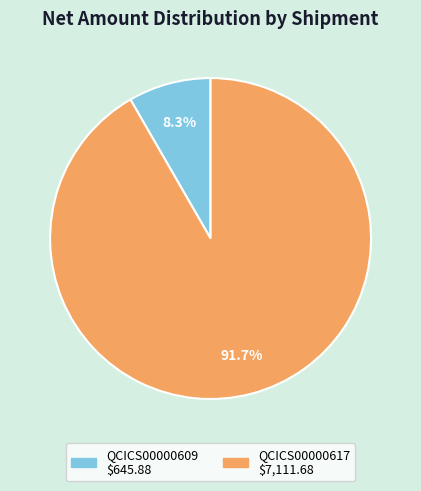

Between QCICS00000617 and QCICS00000609, which is larger?

QCICS00000617